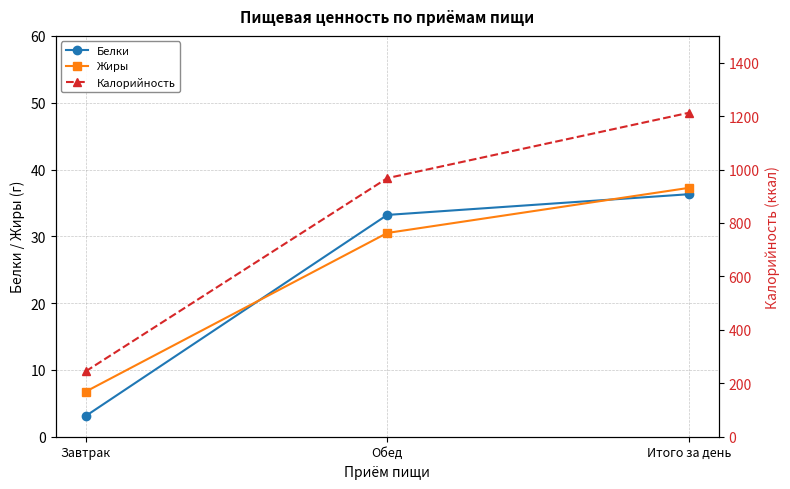

What position from the left is Обед?

2